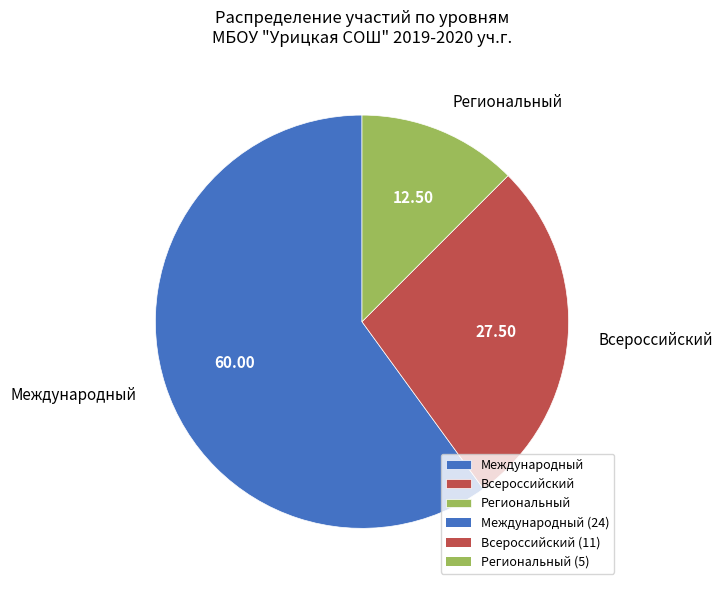

The Всероссийский slice represents 1% of the pie. True or false?

False